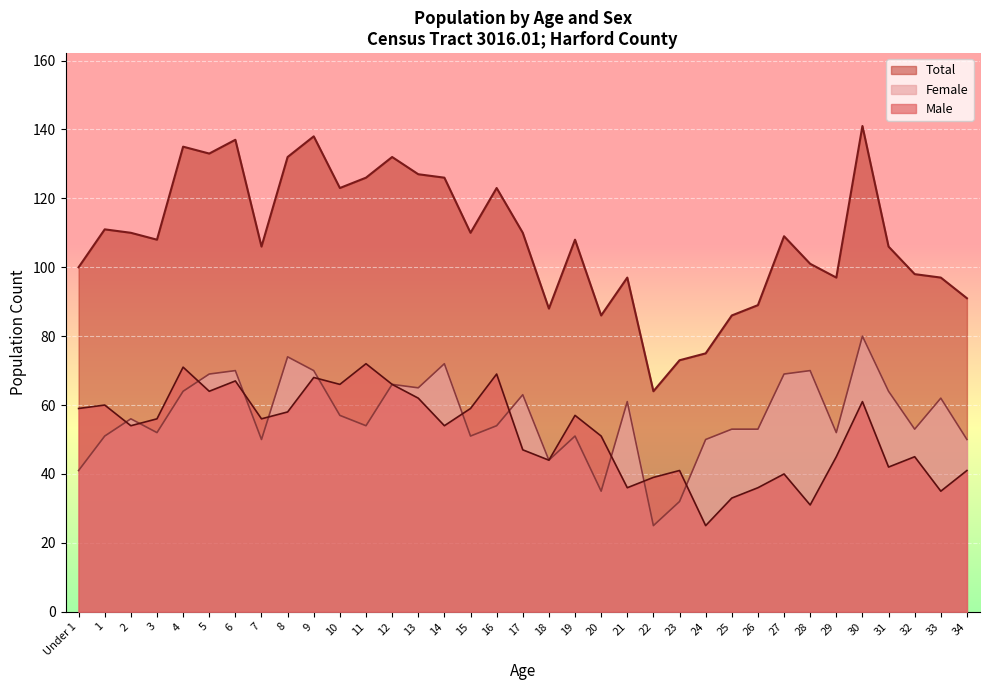

How many data points in Female are less than 54?

16